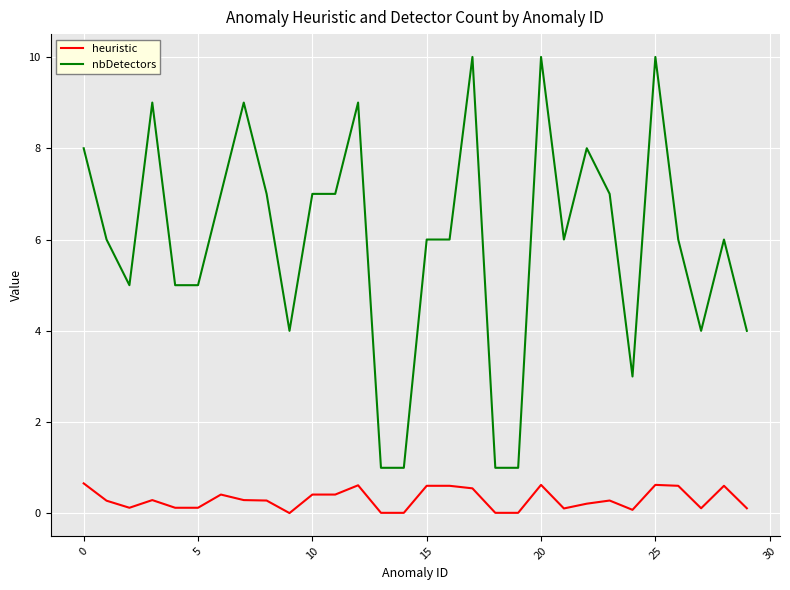

How many lines are shown in the chart?

2